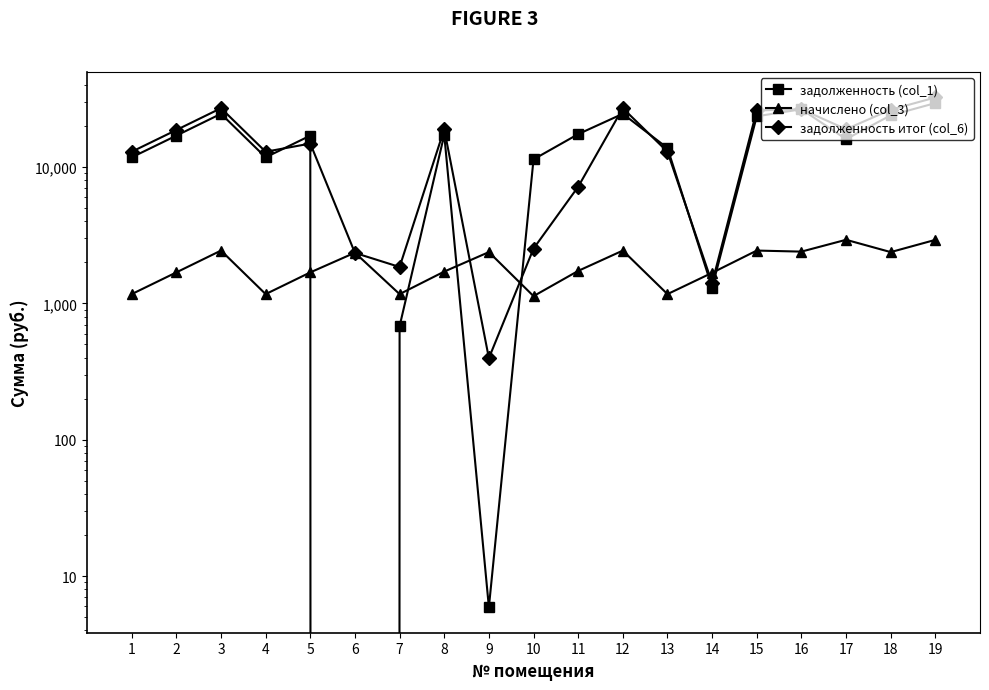

Which series has the largest total across all categories?

задолженность итог (col_6)